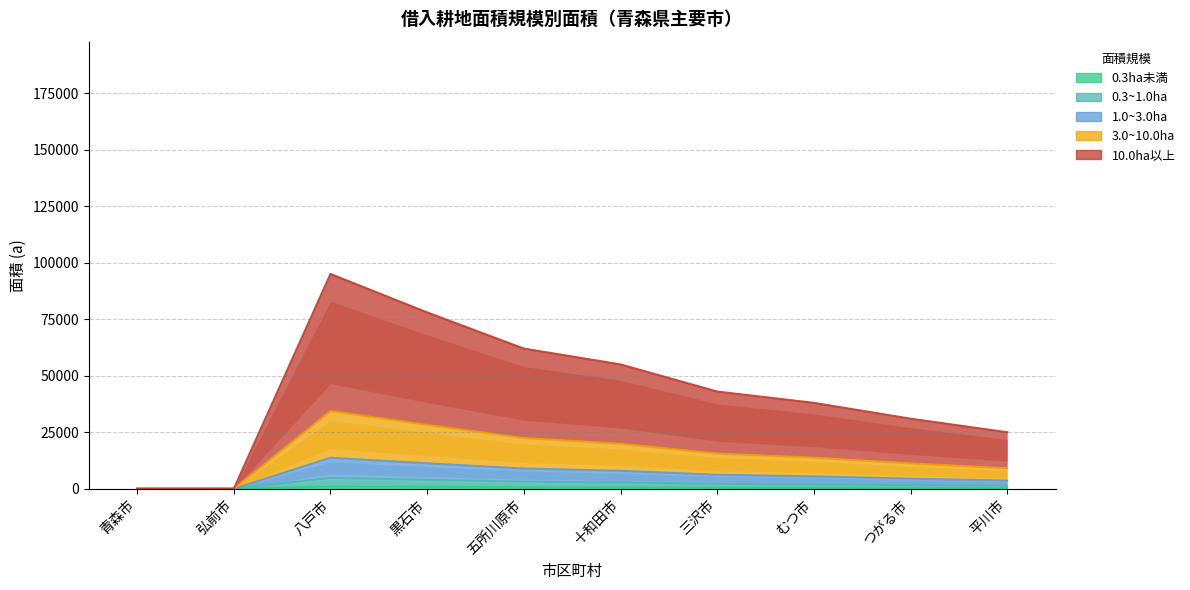

Rank the series at 五所川原市 from lowest to highest value.

0.3ha未満, 0.3~1.0ha, 1.0~3.0ha, 3.0~10.0ha, 10.0ha以上